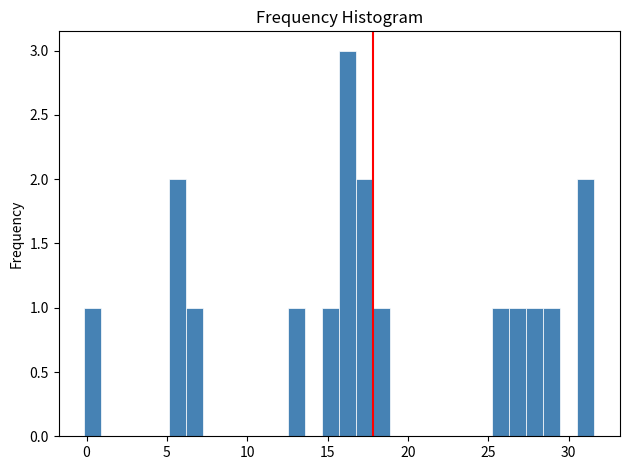

Around what value on the x-axis is the tallest bar? Give the approximate position of its centre, as read against the axis.

16.5